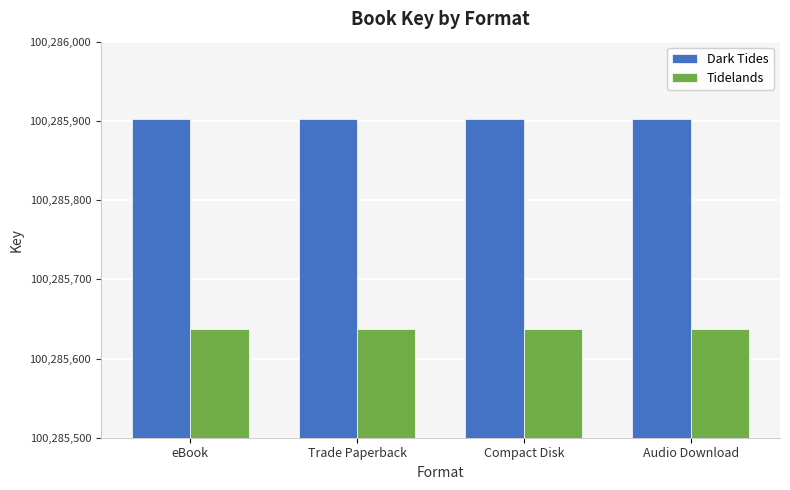

How many bars are there in each group?

2